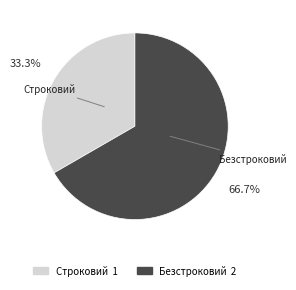

What is the ratio of the value at Строковий to the value at Безстроковий?

0.5